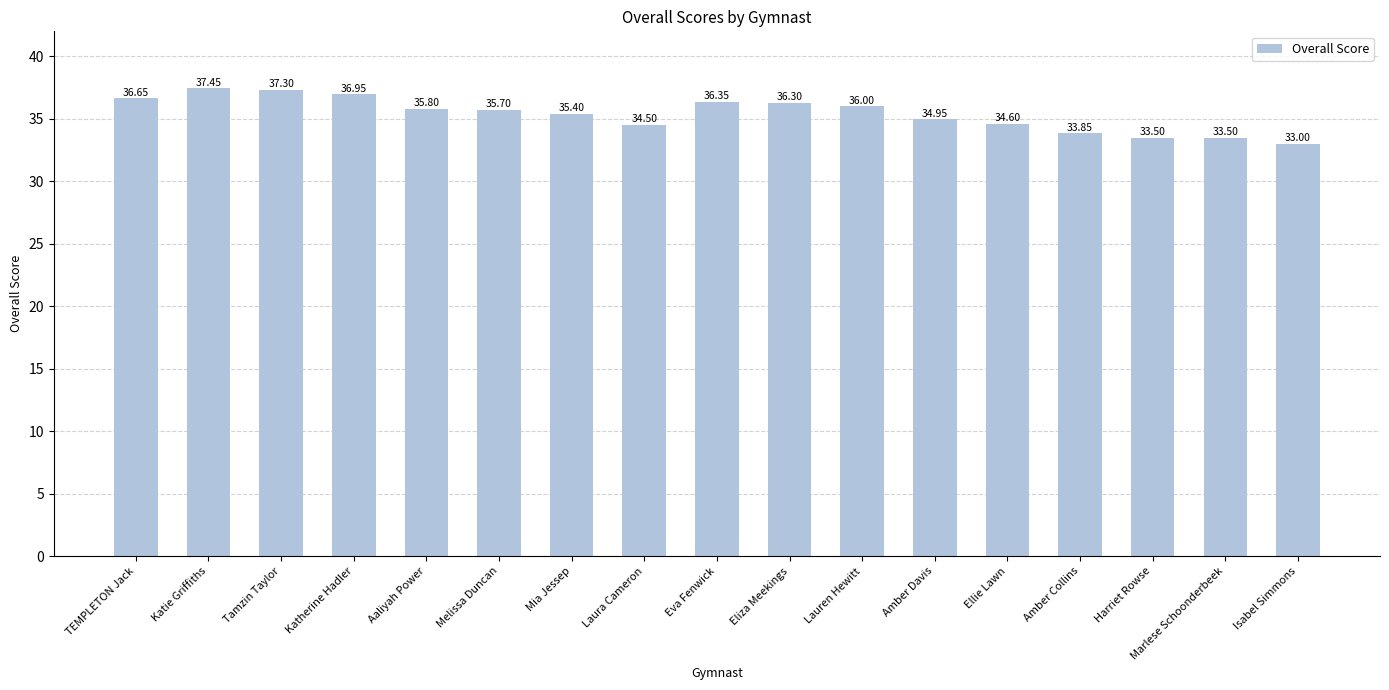

What value does the data have at Katherine Hadler?

37.0